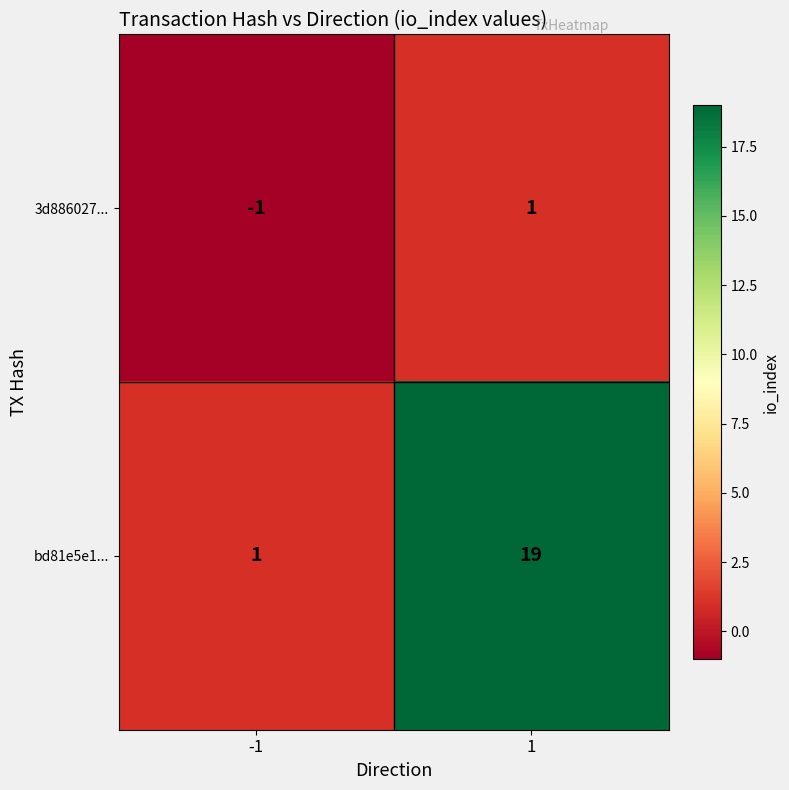

Is it true that bd81e5e1... equals 27 at 1?

False